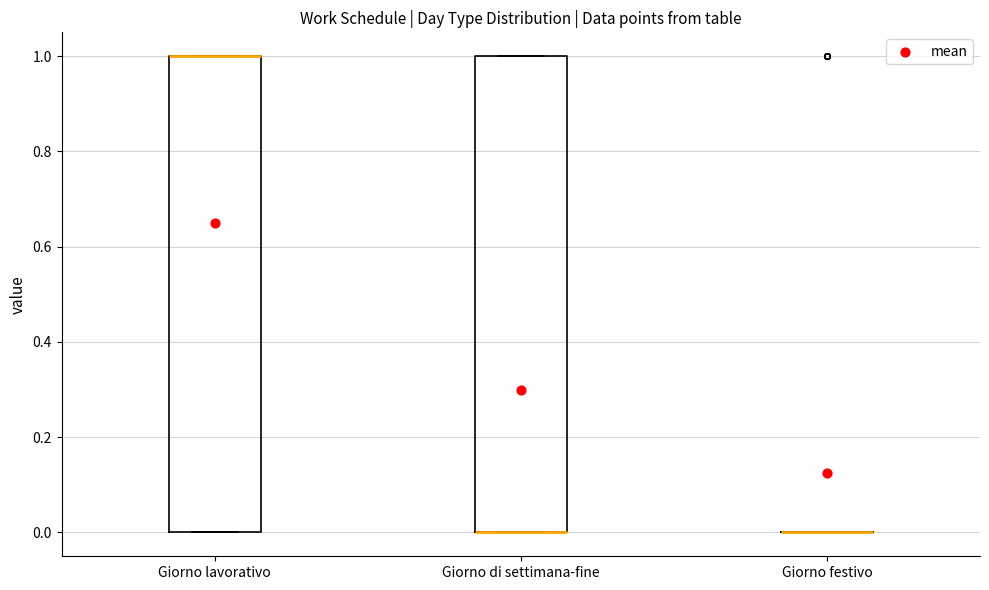

Reading left to right, transcribe this box plot: for each box, give where its median line is, the range the box spans, and where its two whiskers end, as read against the y-axis. The values are not printed on the chart, so give them approximately, as read against the axis.

Giorno lavorativo: median 1 (drawn on the box's upper edge), box 0 to 1, whiskers 0 to 1
Giorno di settimana-fine: median 0 (drawn on the box's lower edge), box 0 to 1, whiskers 0 to 1
Giorno festivo: box collapsed to a line at 0, whiskers 0 to 0